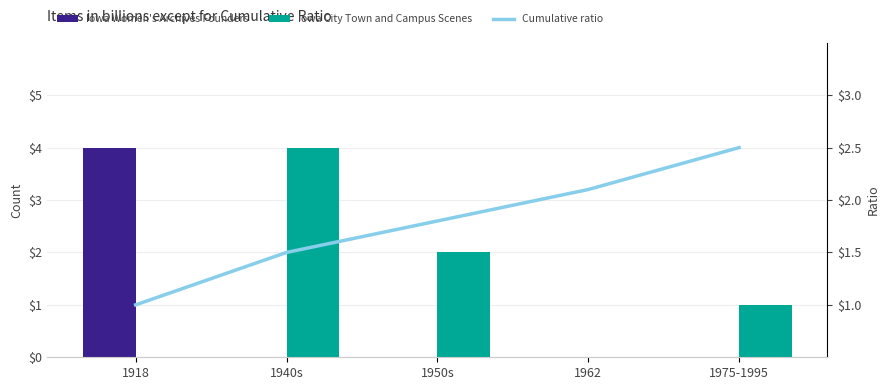

How many values in the Iowa City Town and Campus Scenes series exceed 1?

2